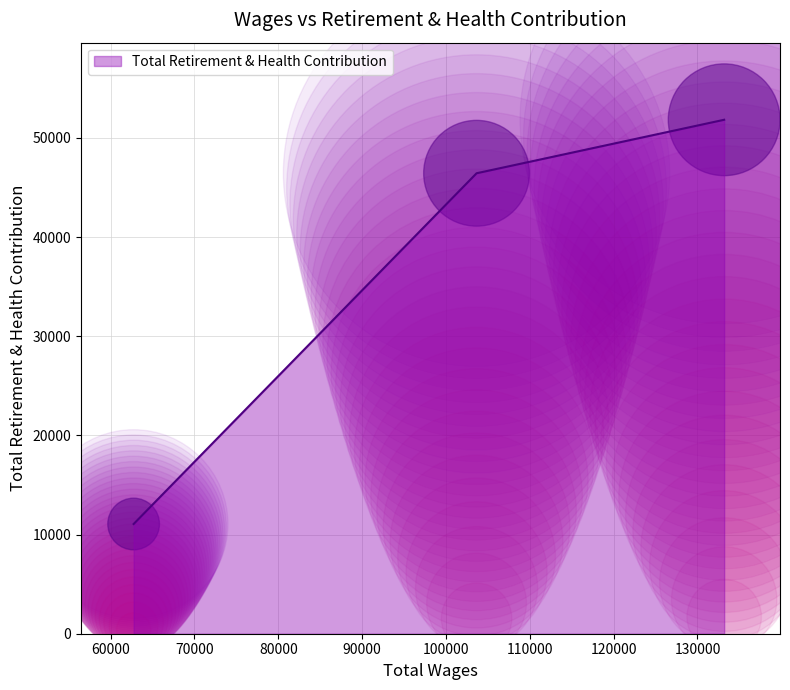

What is the minimum value for Total Retirement & Health Contribution?

11065